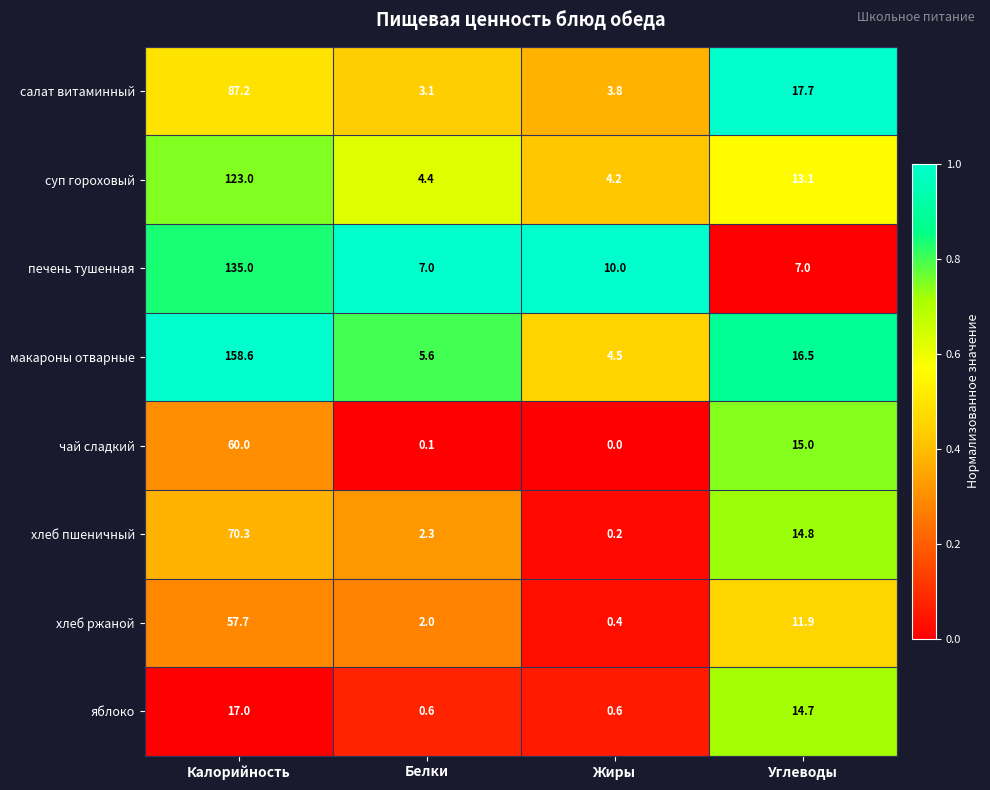

What is the total value across all series at Жиры?

23.7